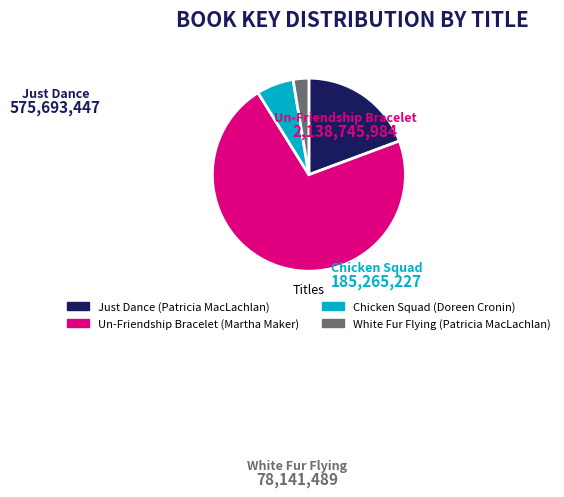

Is it true that White Fur Flying (Patricia MacLachlan) is 3% of the pie?

True